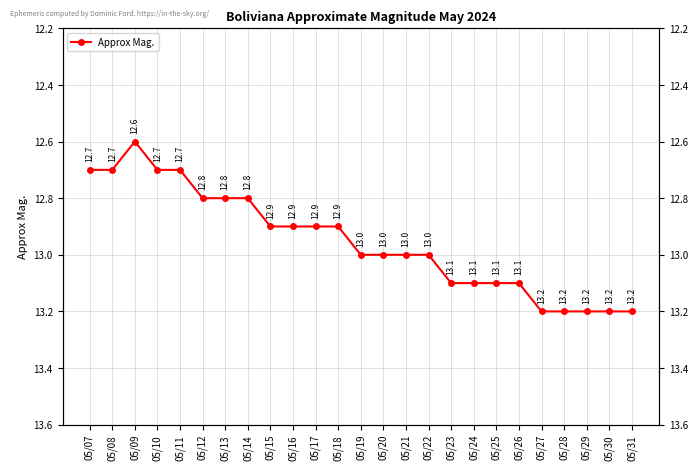

Rank the categories by value from highest to lowest.

05/27, 05/28, 05/29, 05/30, 05/31, 05/23, 05/24, 05/25, 05/26, 05/19, 05/20, 05/21, 05/22, 05/15, 05/16, 05/17, 05/18, 05/12, 05/13, 05/14, 05/07, 05/08, 05/10, 05/11, 05/09